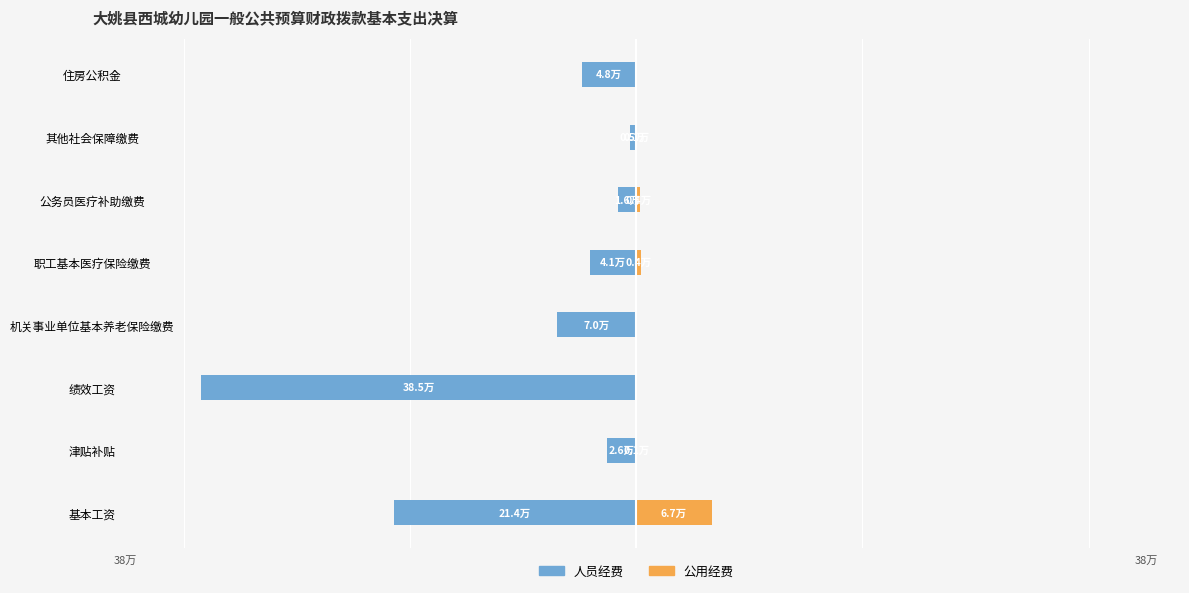

How many values in the 人员经费 series exceed -40539?

3